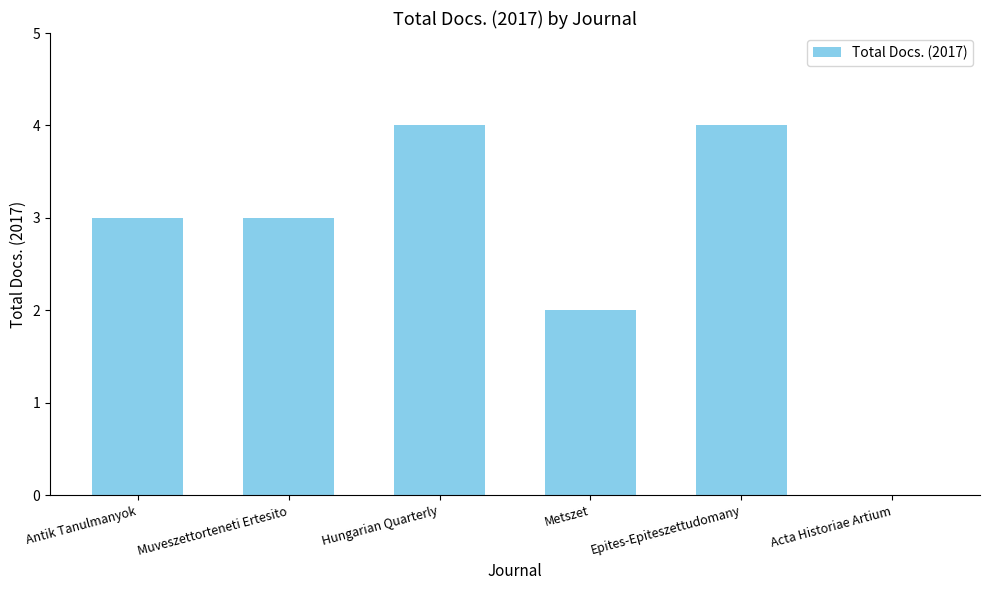

Which has a higher value, Acta Historiae Artium or Muveszettorteneti Ertesito?

Muveszettorteneti Ertesito